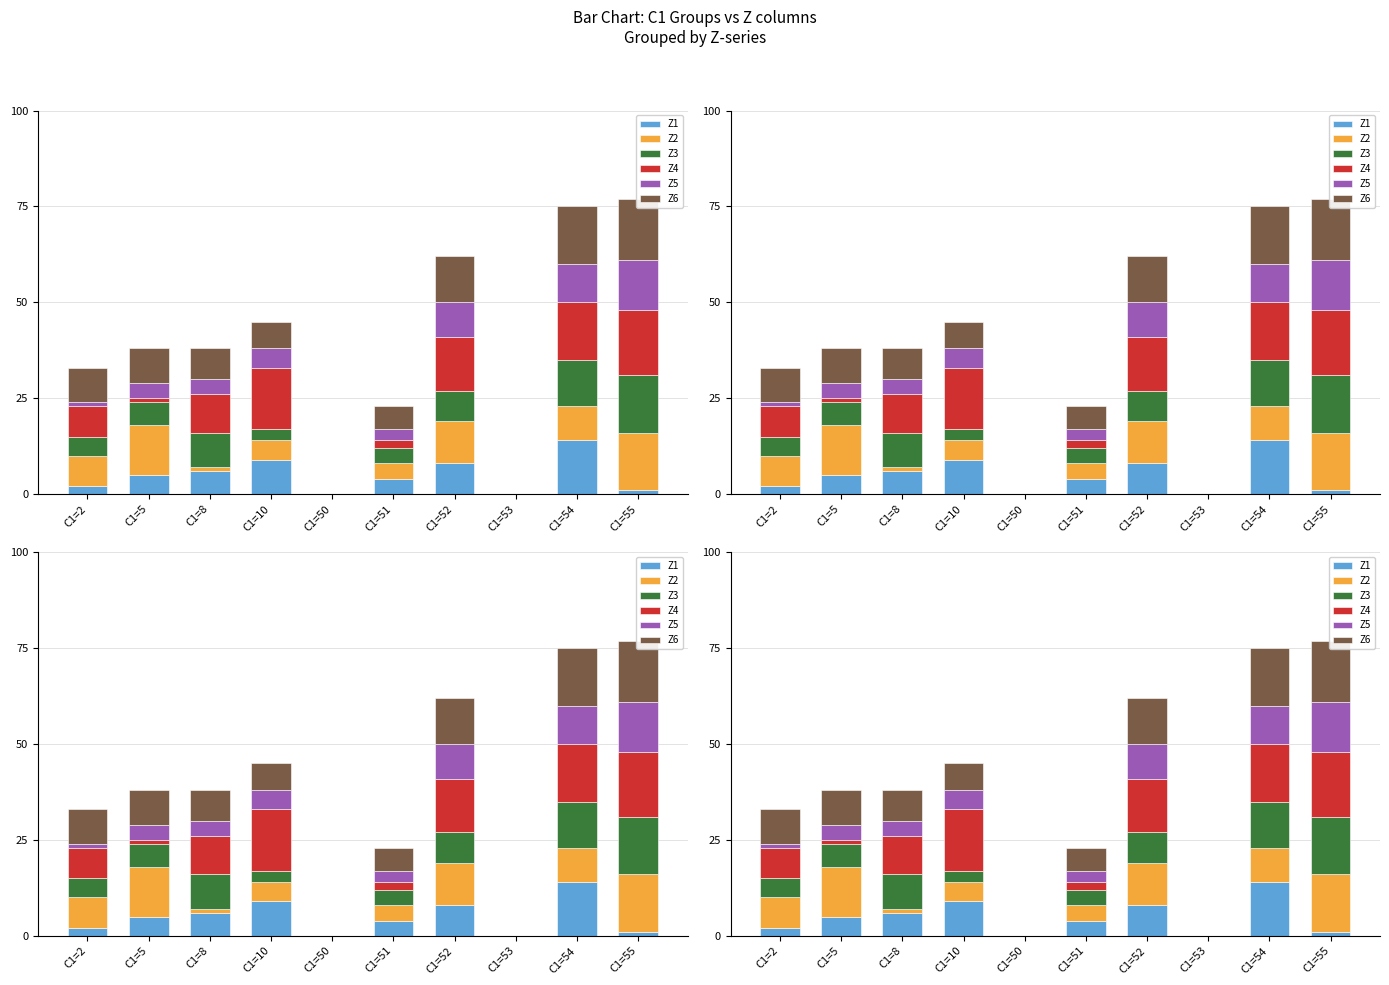

Reading left to right, what are all the values shown in this chart?

Z1: C1=2=2	C1=5=5	C1=8=6	C1=10=9	C1=50=0	C1=51=4	C1=52=8	C1=53=0	C1=54=14	C1=55=1
Z2: C1=2=8	C1=5=13	C1=8=1	C1=10=5	C1=50=0	C1=51=4	C1=52=11	C1=53=0	C1=54=9	C1=55=15
Z3: C1=2=5	C1=5=6	C1=8=9	C1=10=3	C1=50=0	C1=51=4	C1=52=8	C1=53=0	C1=54=12	C1=55=15
Z4: C1=2=8	C1=5=1	C1=8=10	C1=10=16	C1=50=0	C1=51=2	C1=52=14	C1=53=0	C1=54=15	C1=55=17
Z5: C1=2=1	C1=5=4	C1=8=4	C1=10=5	C1=50=0	C1=51=3	C1=52=9	C1=53=0	C1=54=10	C1=55=13
Z6: C1=2=9	C1=5=9	C1=8=8	C1=10=7	C1=50=0	C1=51=6	C1=52=12	C1=53=0	C1=54=15	C1=55=16